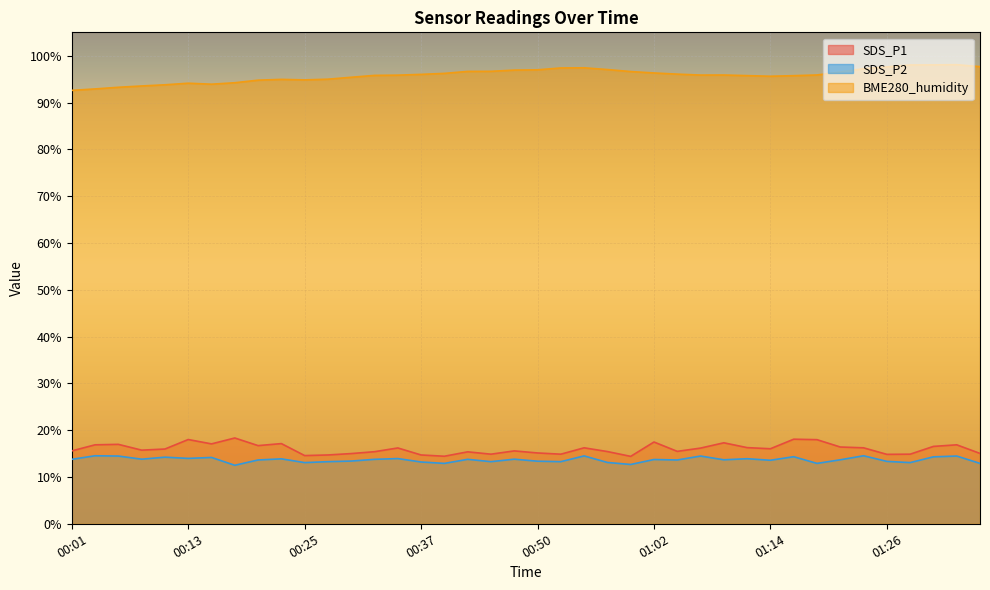

Which has a higher value, 01:16 or 01:07?

01:16